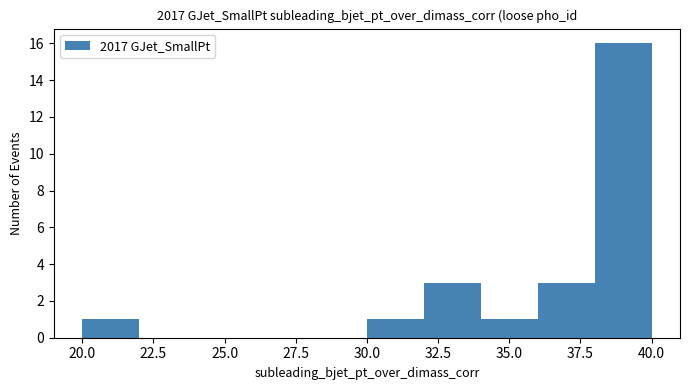

How tall is the bar that spans 30 to 32 on the x-axis? The values are not printed on the chart, so give them approximately, as read against the axis.

1